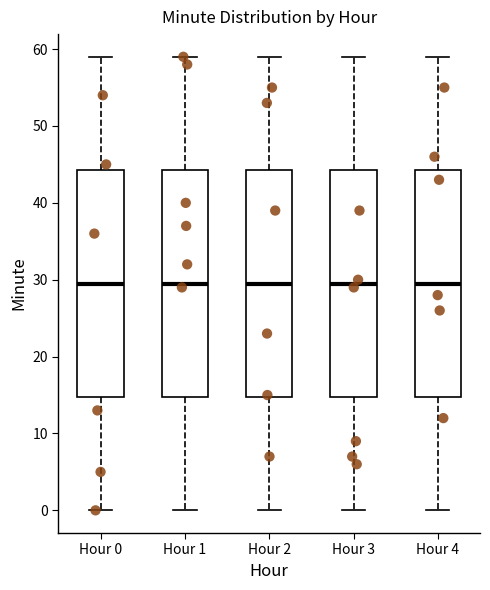

Where is the upper edge of the box for Hour 2 on the y-axis? The values are not printed on the chart, so give them approximately, as read against the axis.

44